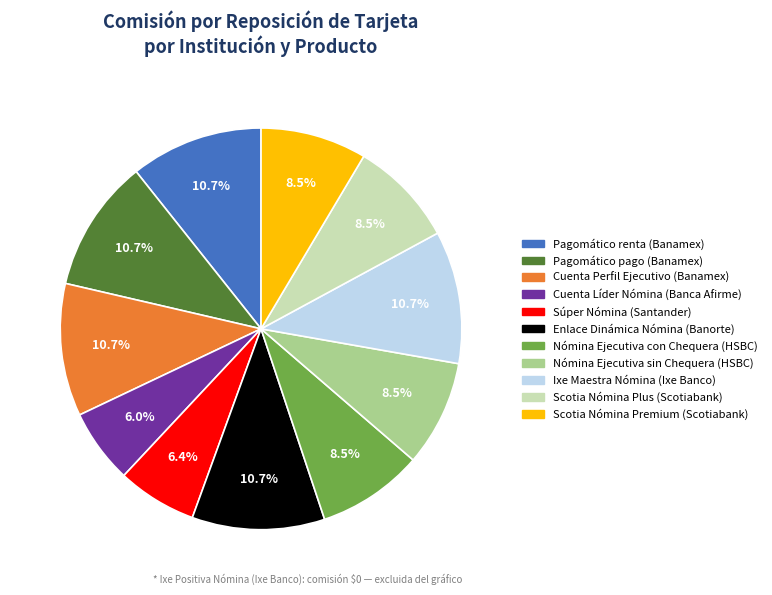

Count the number of slices in the pie.

11